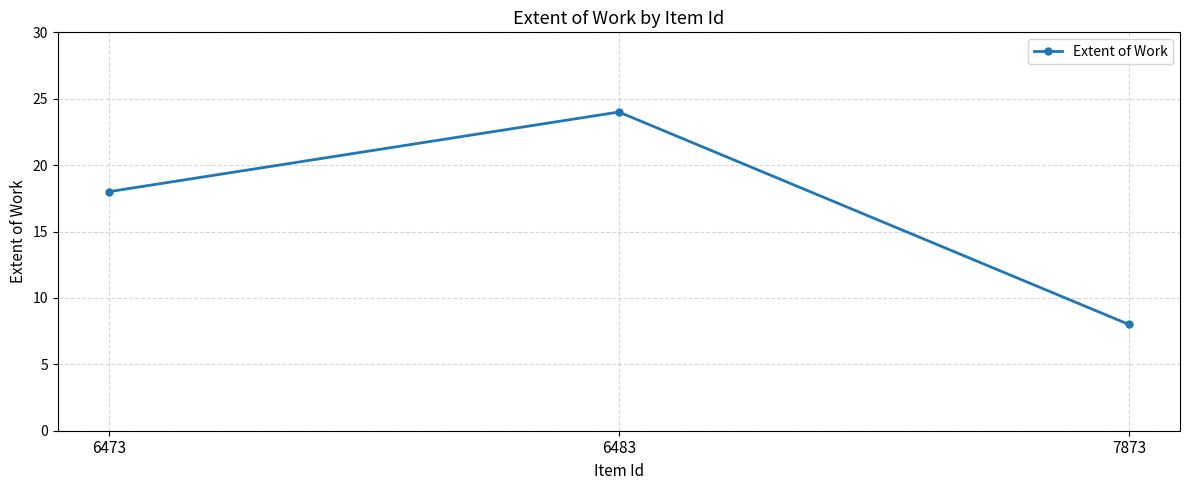

Reading left to right, what are all the values shown in this chart?

6473=18	6483=24	7873=8